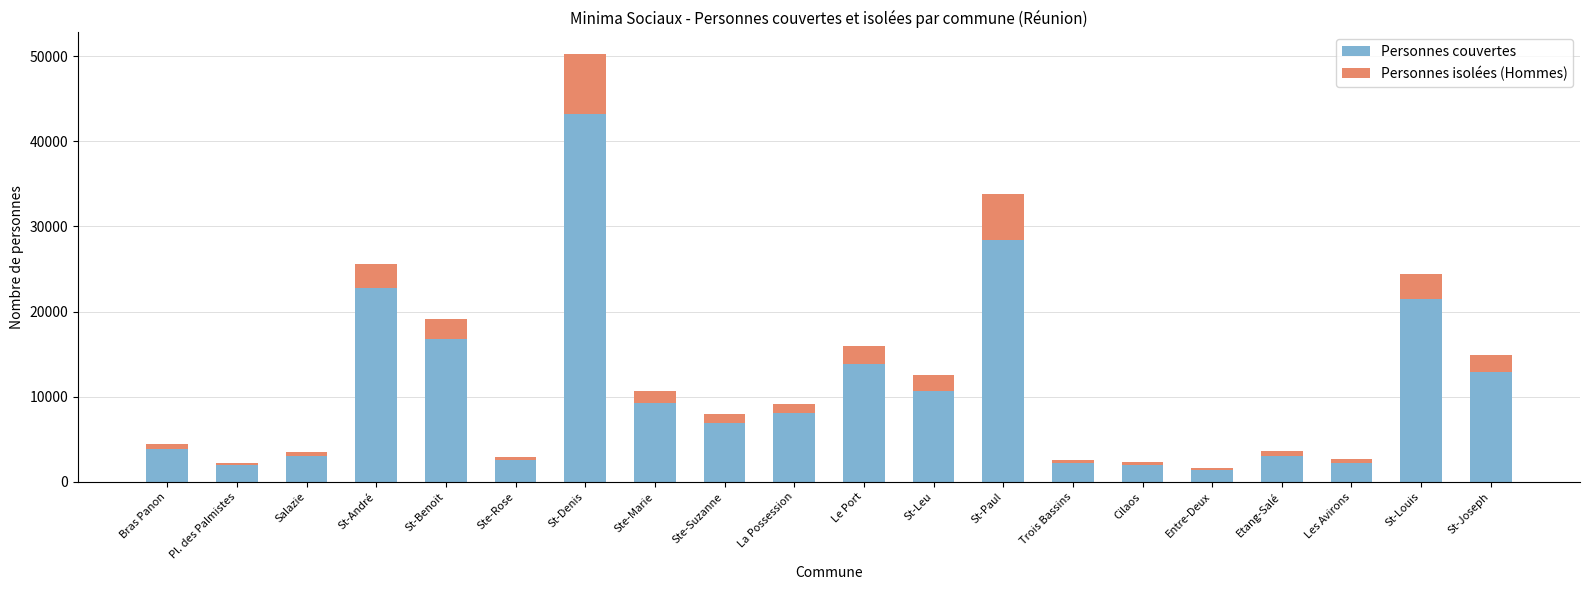

At which category is the sum across all series the highest?

St-Denis